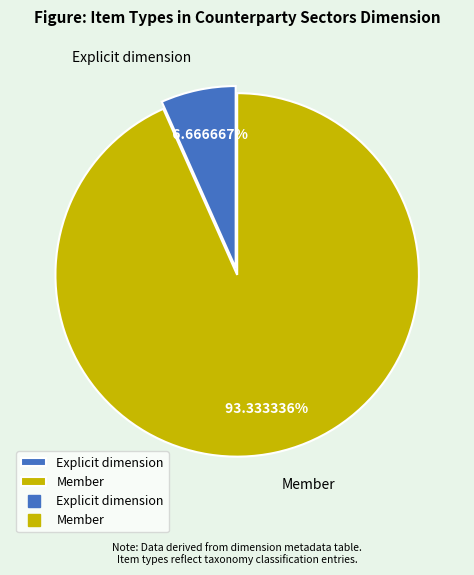

How many slices are in this pie chart?

2